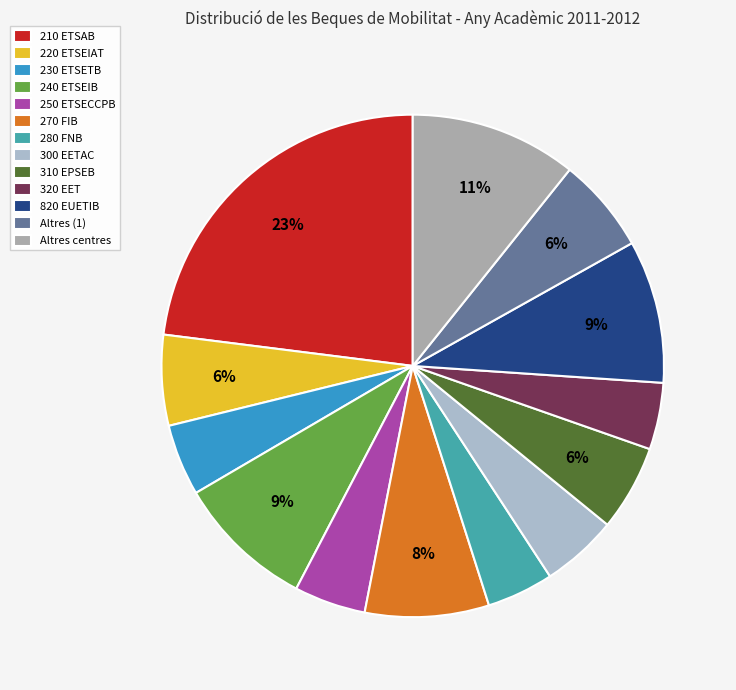

What is the change in value from 210 ETSAB to 250 ETSECCPB?

-60